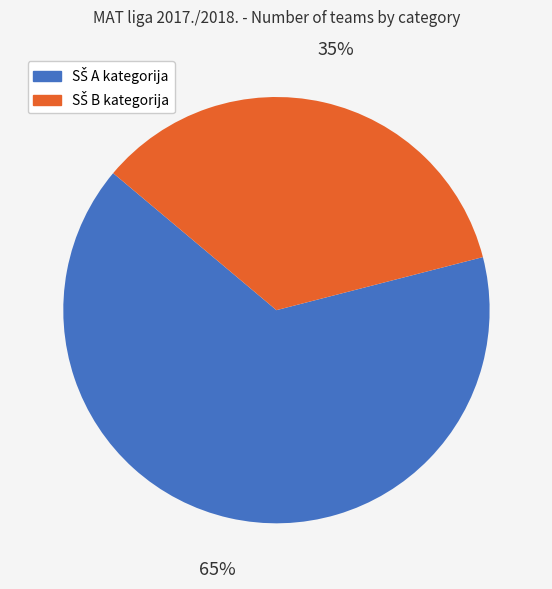

To the nearest percent, what is the average slice percentage?

50%